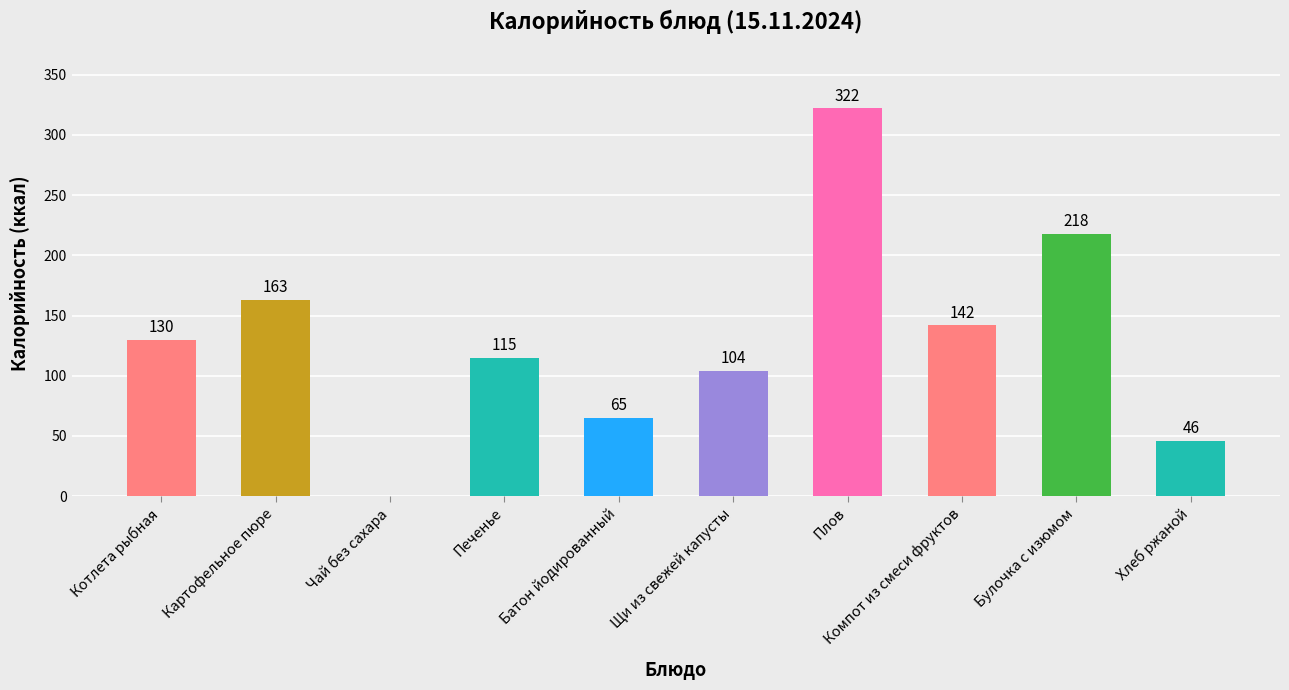

What is the sum of all values?

1305